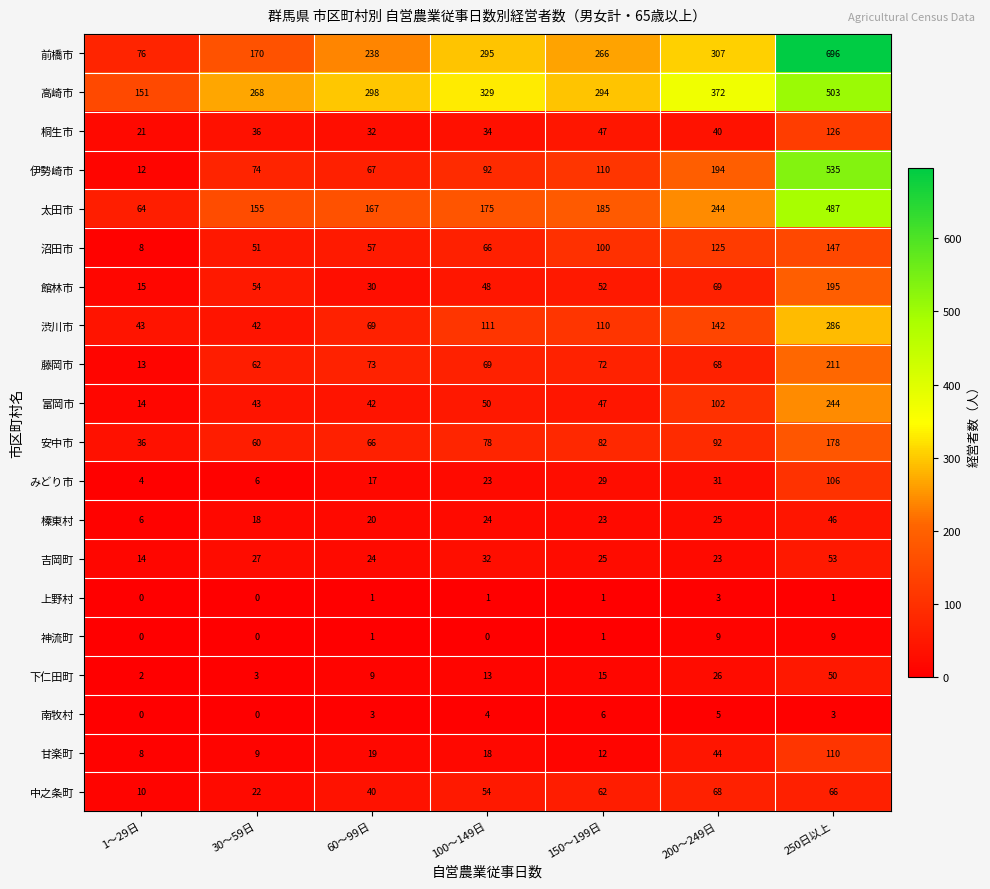

What is the sum of the 高崎市 values at 1～29日 and 150～199日?

445